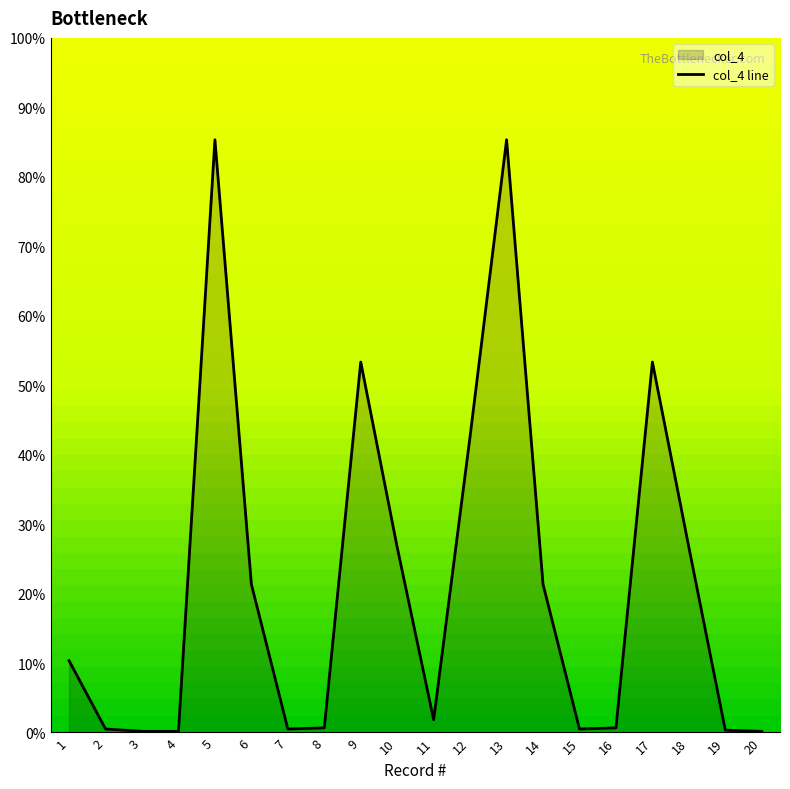

How many values are below 10?

10